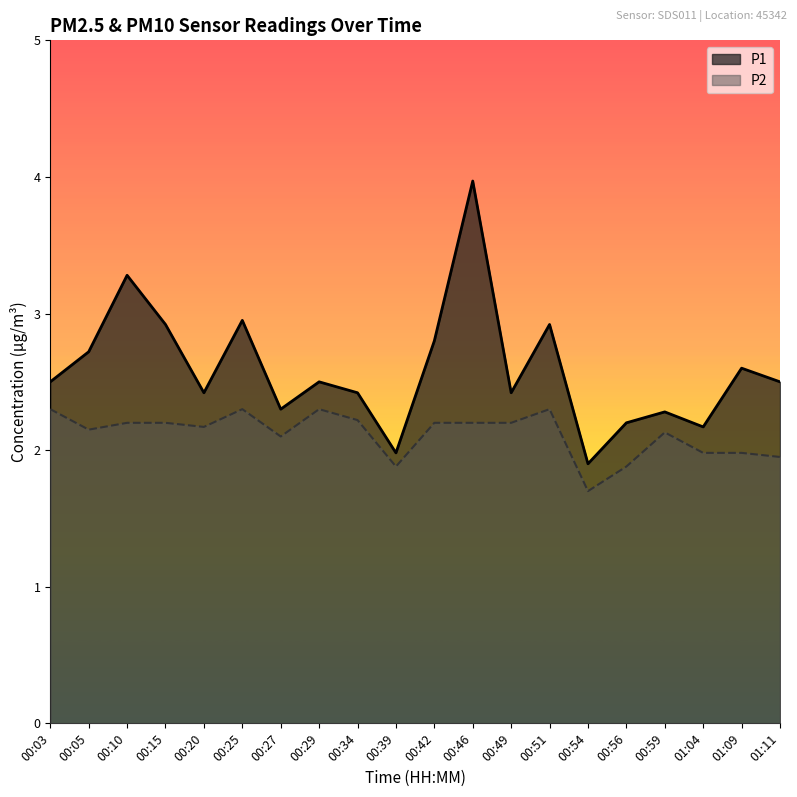

What is the smallest value displayed?

1.7